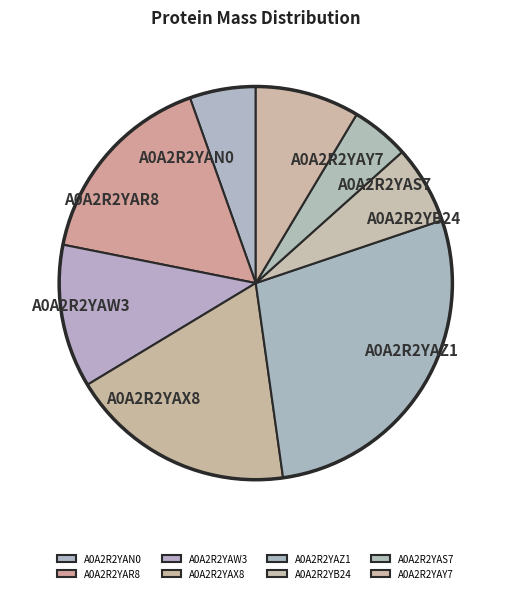

Rank the categories by value from highest to lowest.

A0A2R2YAZ1, A0A2R2YAX8, A0A2R2YAR8, A0A2R2YAW3, A0A2R2YAY7, A0A2R2YB24, A0A2R2YAN0, A0A2R2YAS7